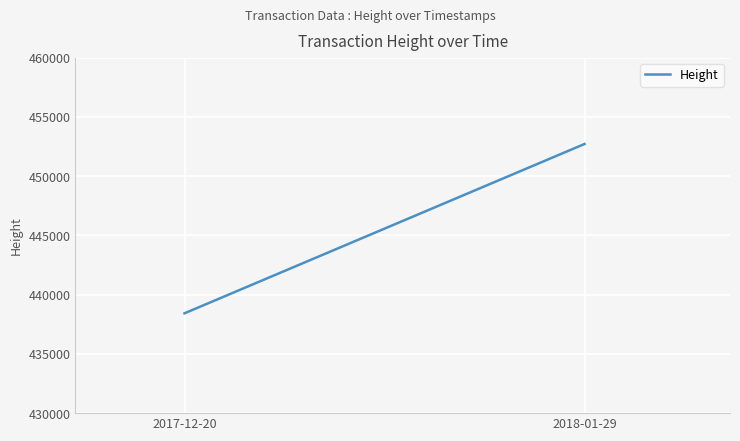

What is the difference between the maximum and minimum values?

14287.0